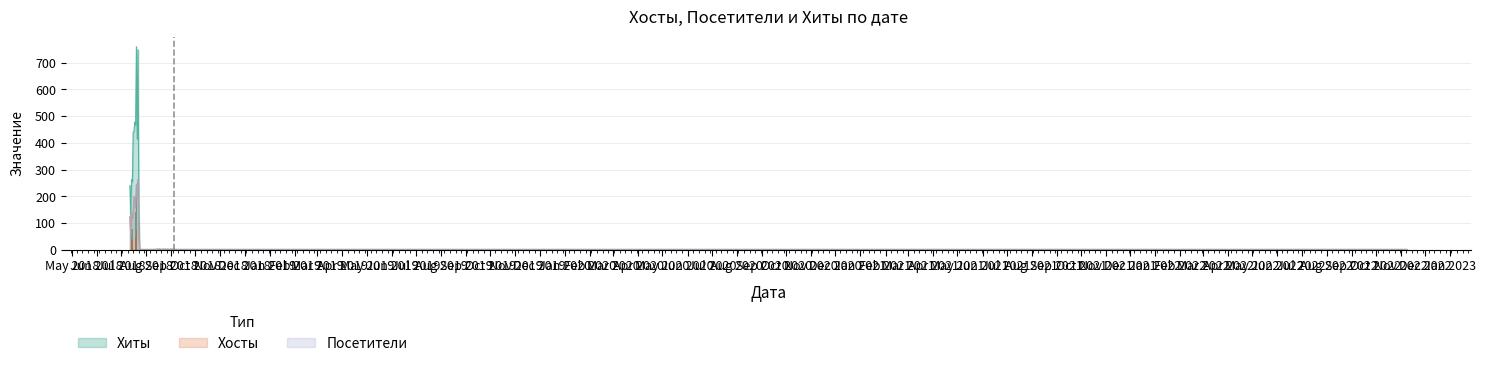

What are all the series names shown in the legend?

Хиты, Хосты, Посетители